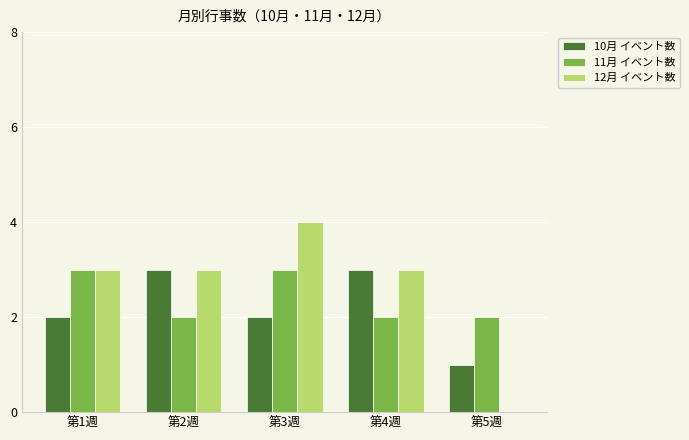

True or false: 10月 イベント数 has a value of 2 at 第3週.

True